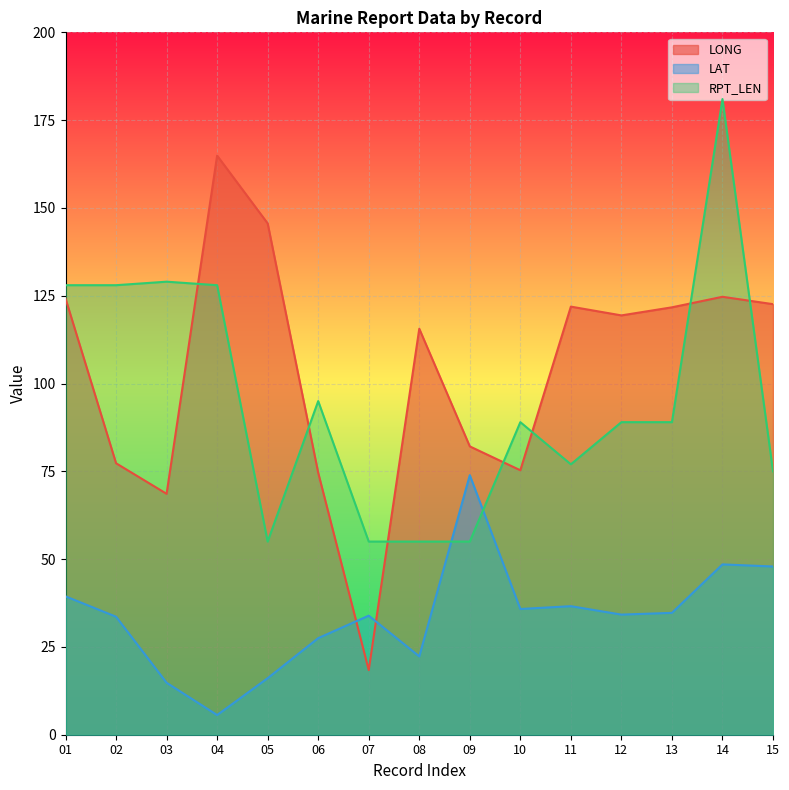

Between 10 and 12, which is larger?

12